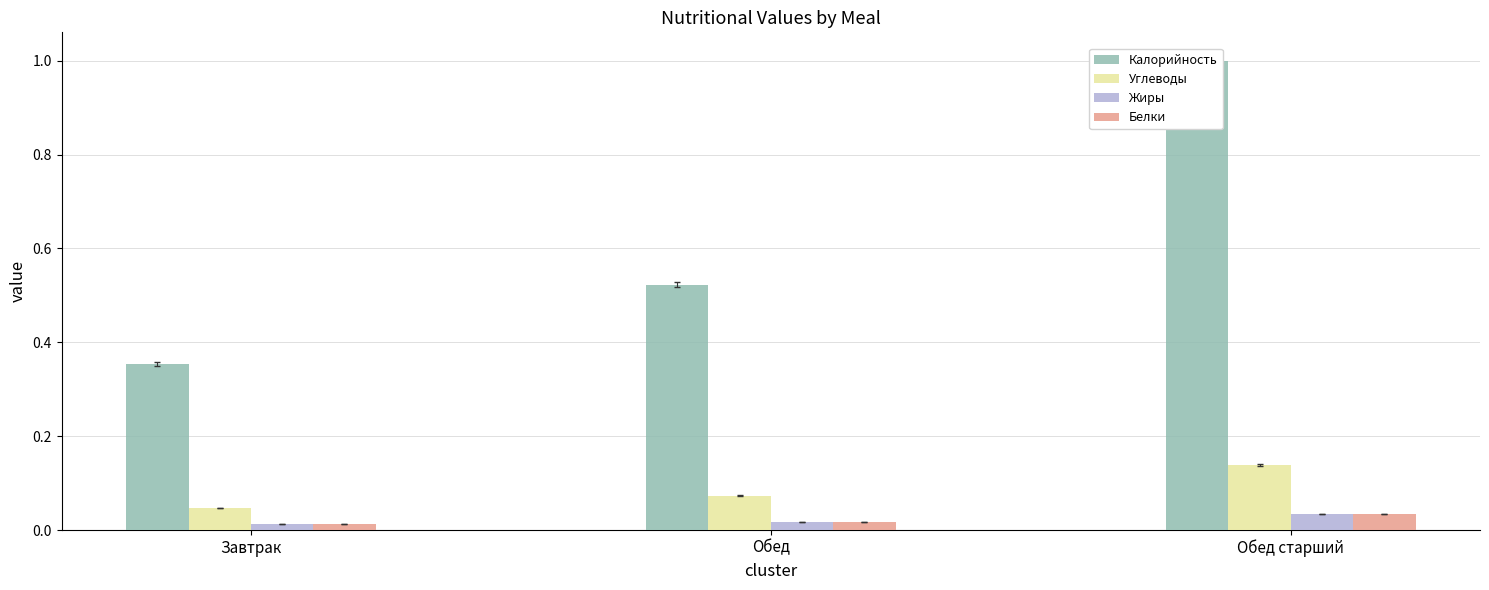

What are all the series names shown in the legend?

Калорийность, Углеводы, Жиры, Белки